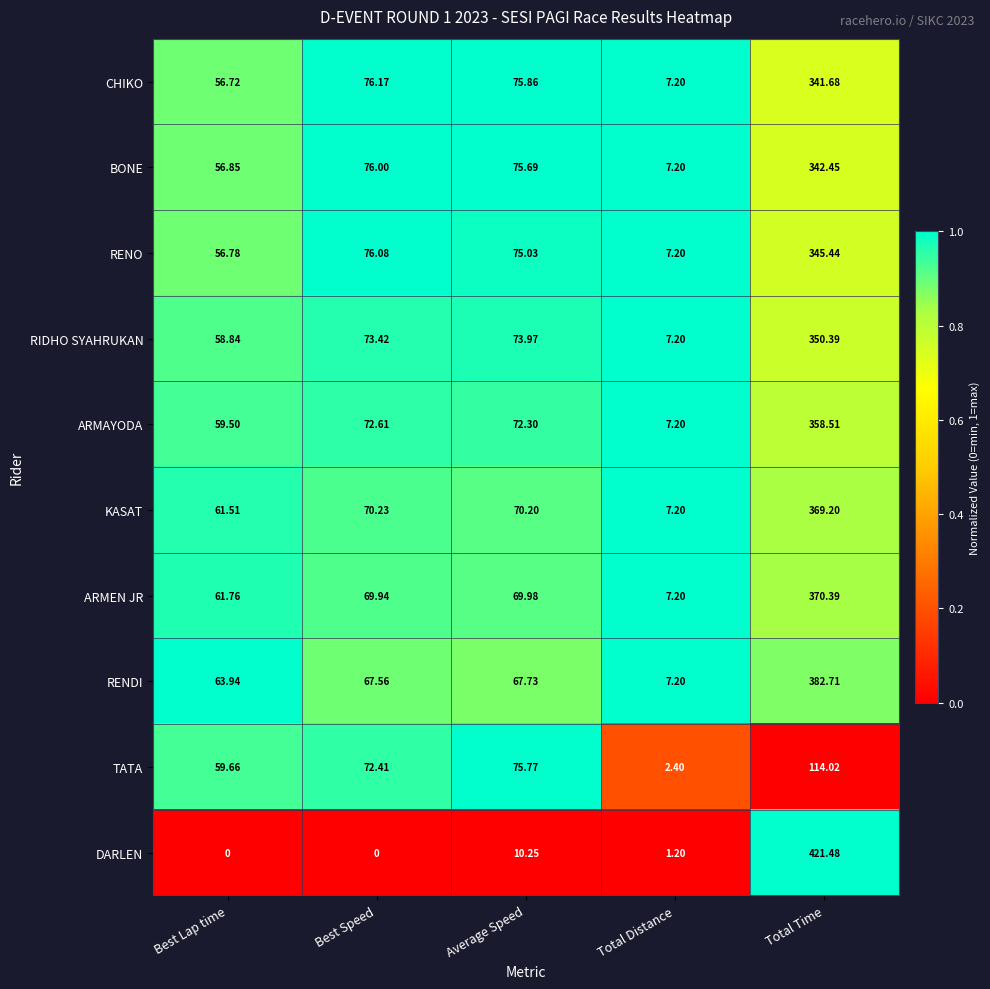

What is the total value across all series at Total Time?

3396.3